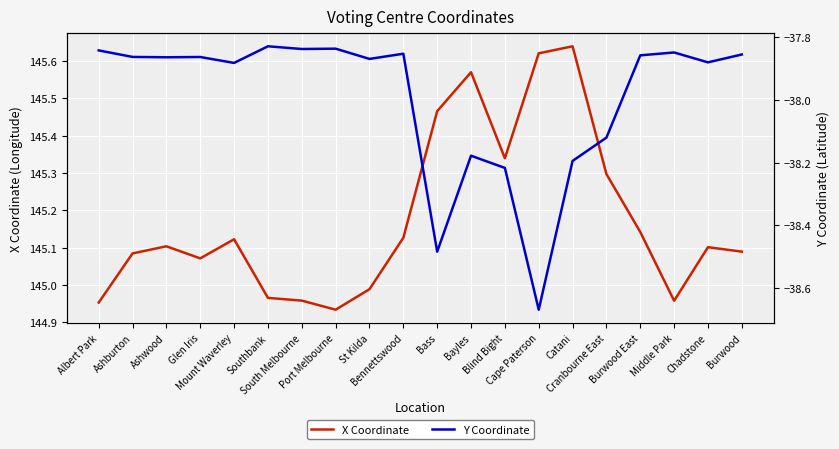

List the labels in order of X Coordinate value, largest first.

Catani, Cape Paterson, Bayles, Bass, Blind Bight, Cranbourne East, Burwood East, Bennettswood, Mount Waverley, Ashwood, Chadstone, Burwood, Ashburton, Glen Iris, St Kilda, Southbank, South Melbourne, Middle Park, Albert Park, Port Melbourne